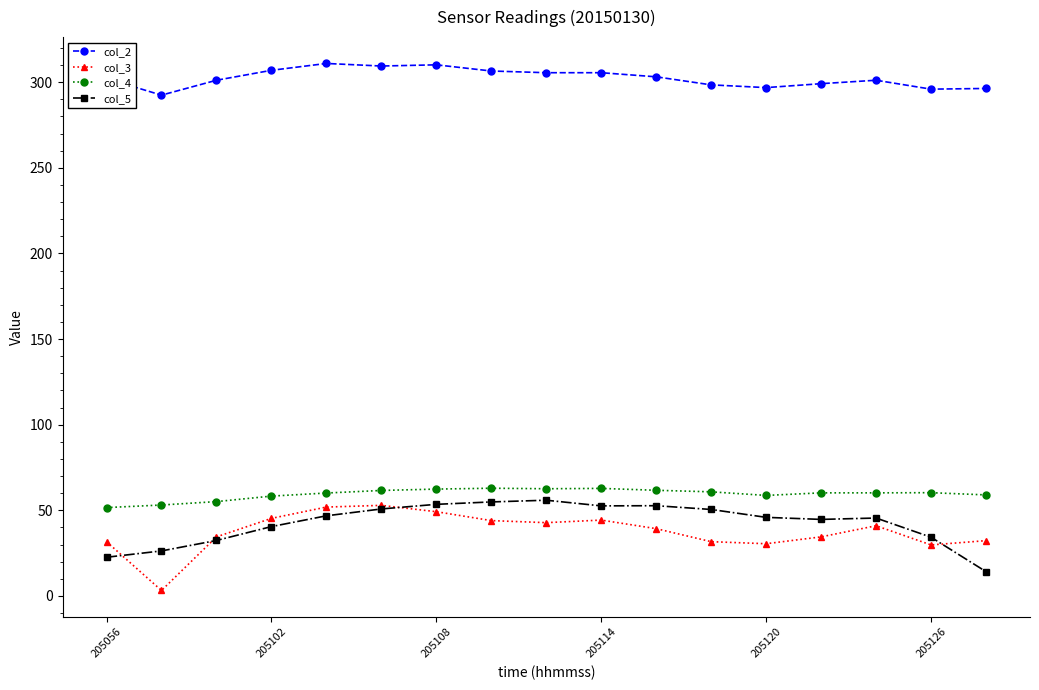

Which series has the largest total across all categories?

col_2